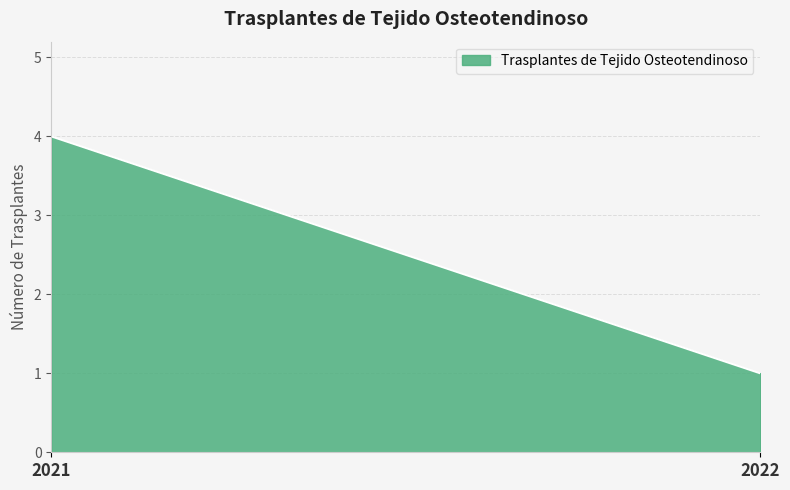

Reading left to right, what are all the values shown in this chart?

4	1